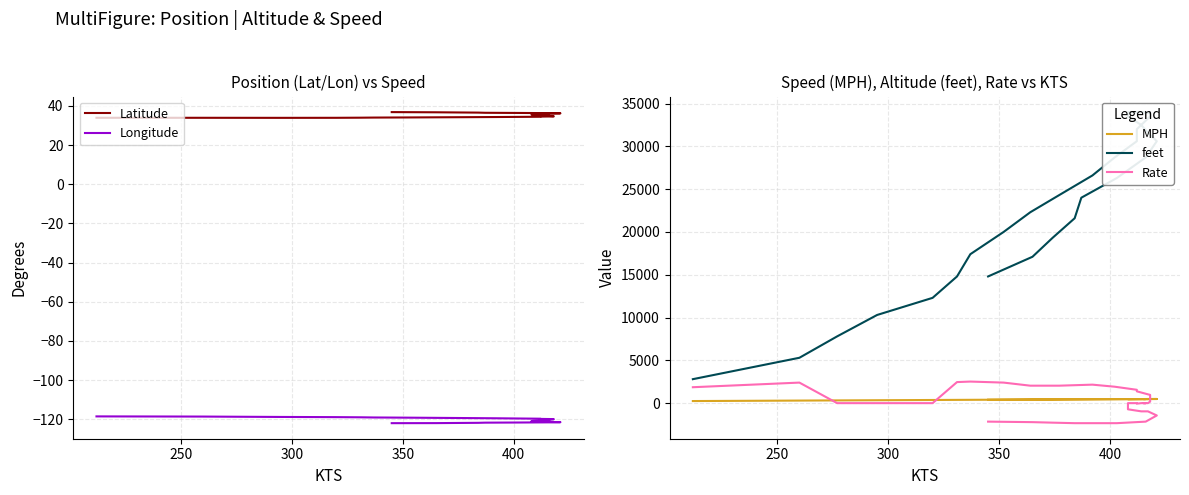

True or false: Latitude and MPH cross at least once.

False